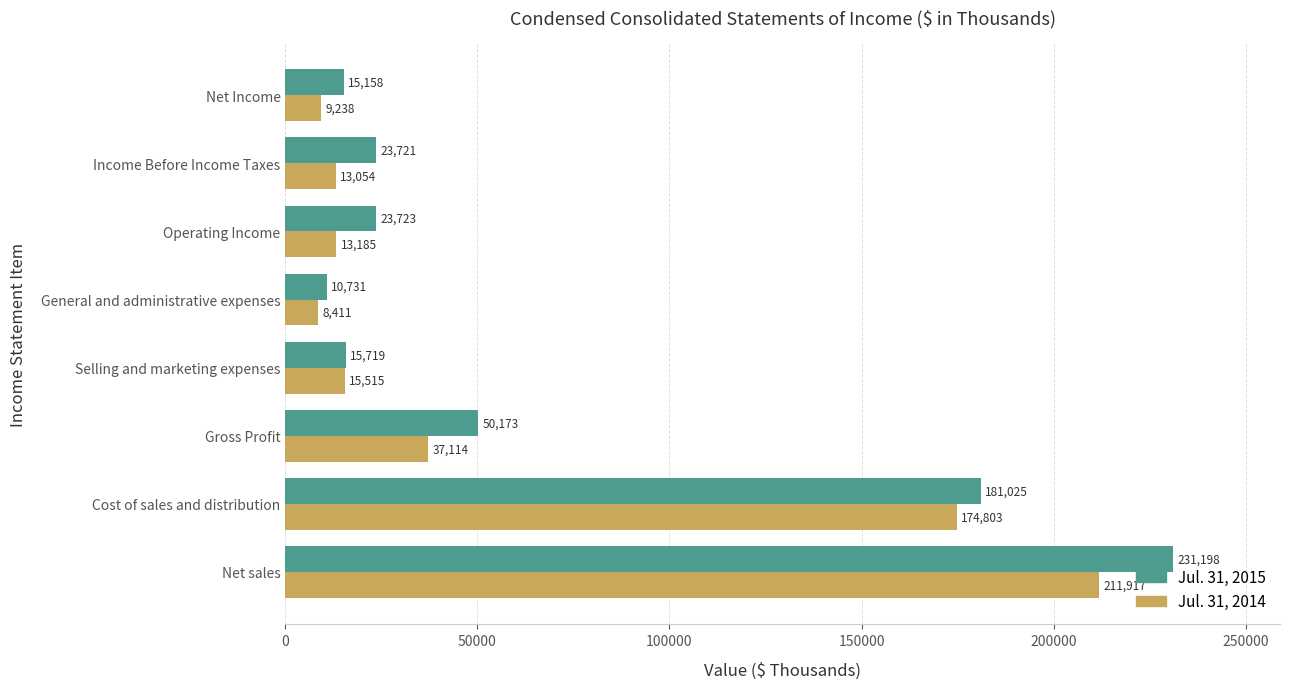

What is the sum of the Jul. 31, 2014 values at Selling and marketing expenses and Net sales?

227432